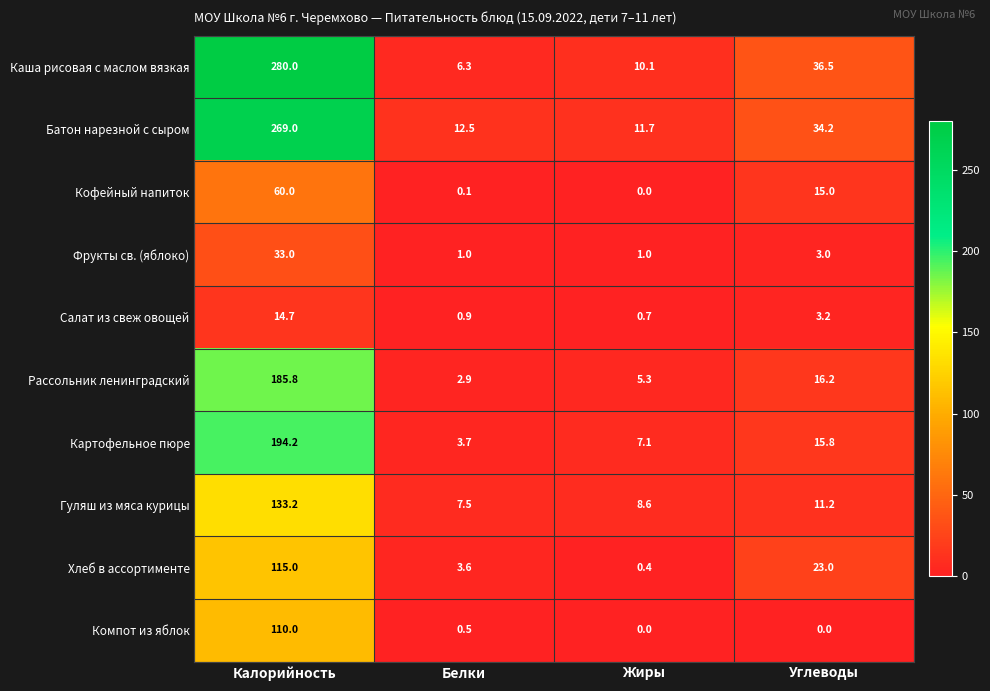

What is the approximate value of Хлеб в ассортименте at Углеводы?

23.0